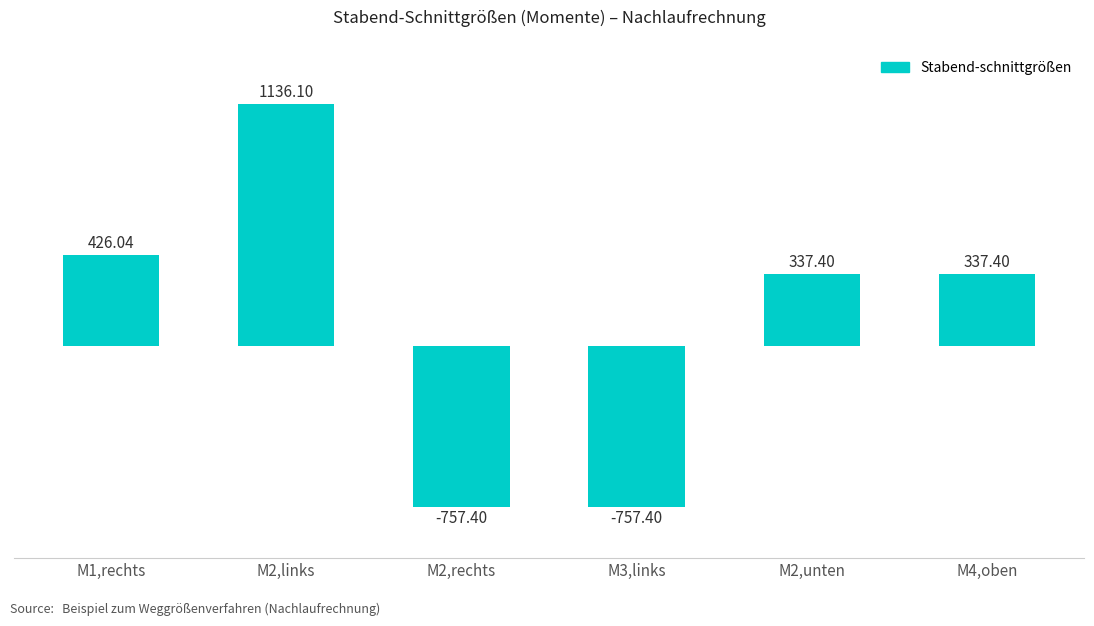

What is the difference between the second highest and minimum values?

1183.4